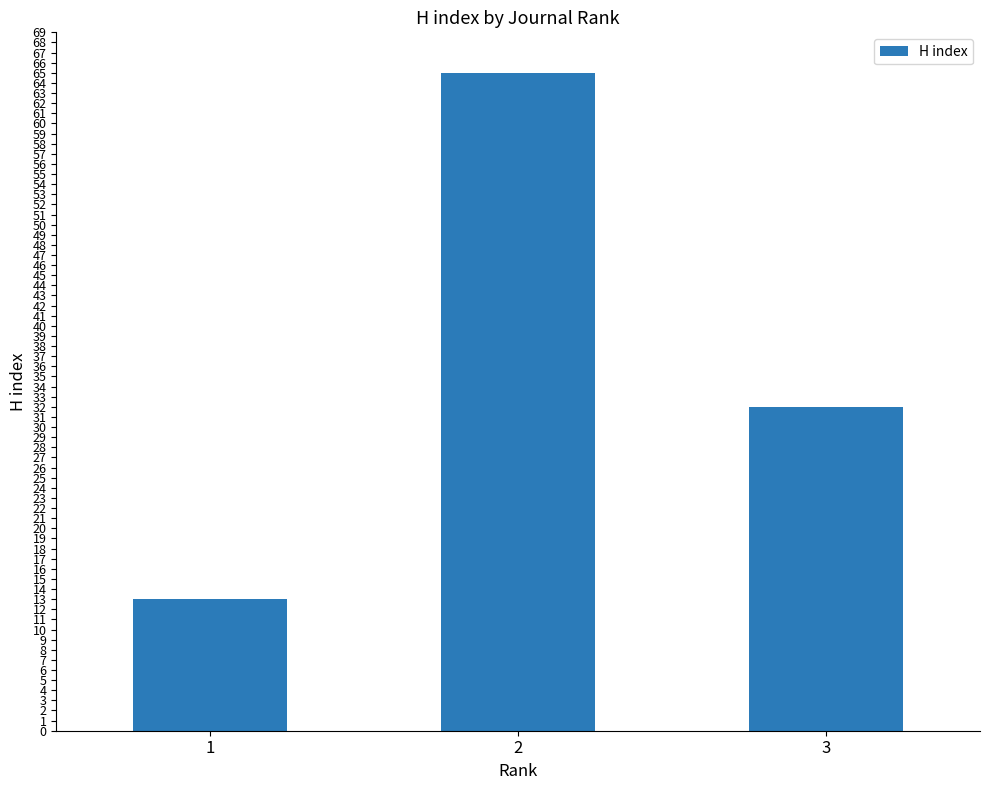

Reading right to left, extract all data points from this chart.

32	65	13